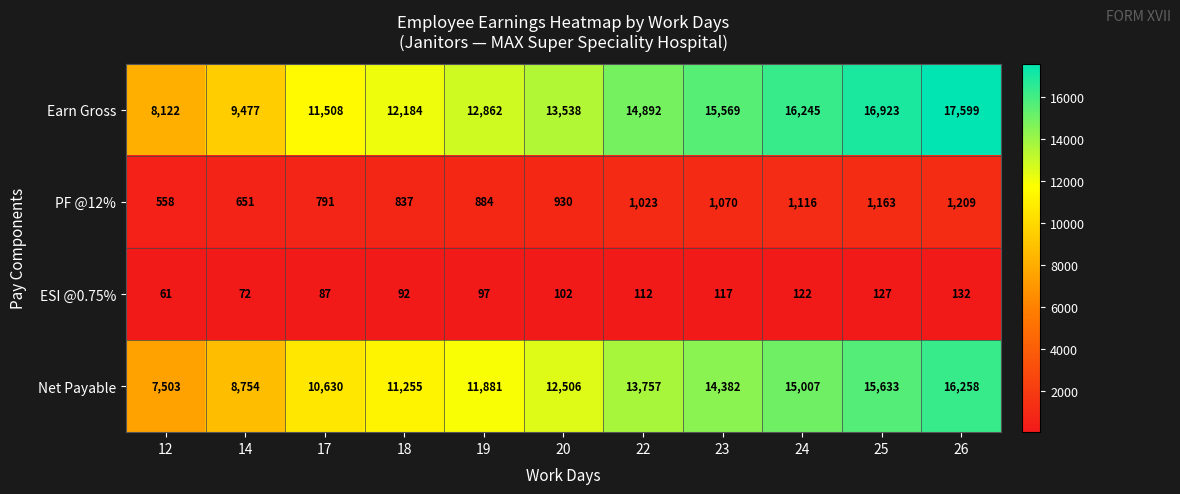

Is it true that ESI @0.75% equals 112 at 22?

True